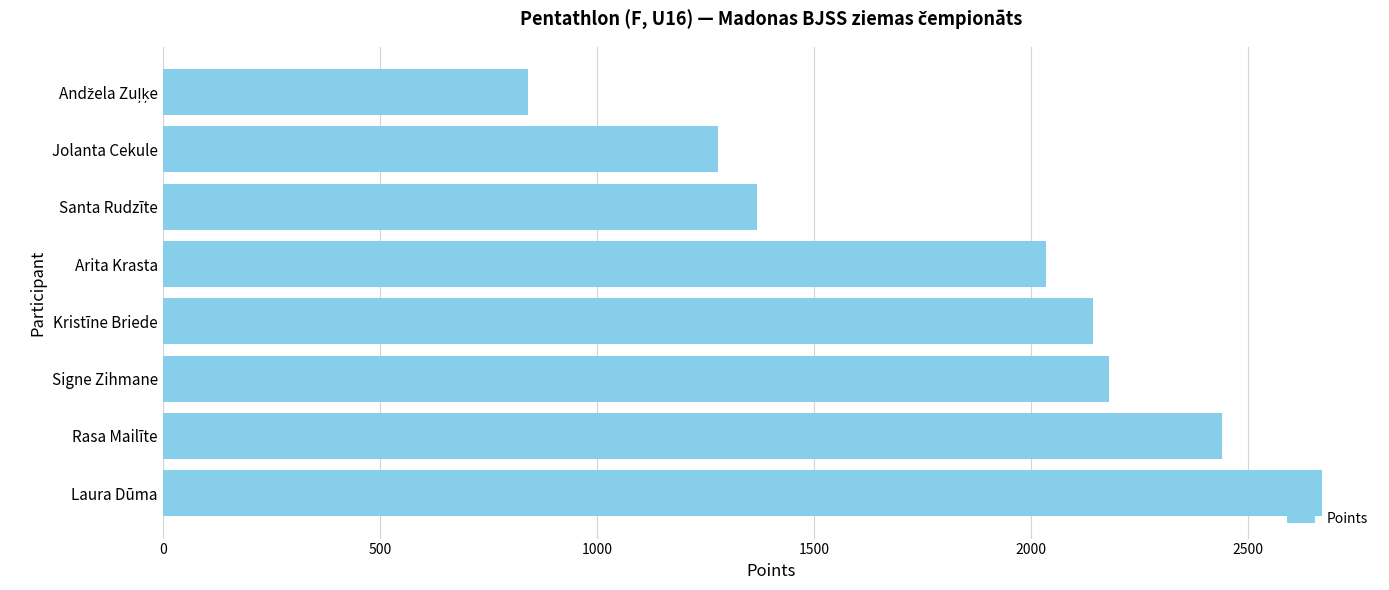

What is the average value?

1870